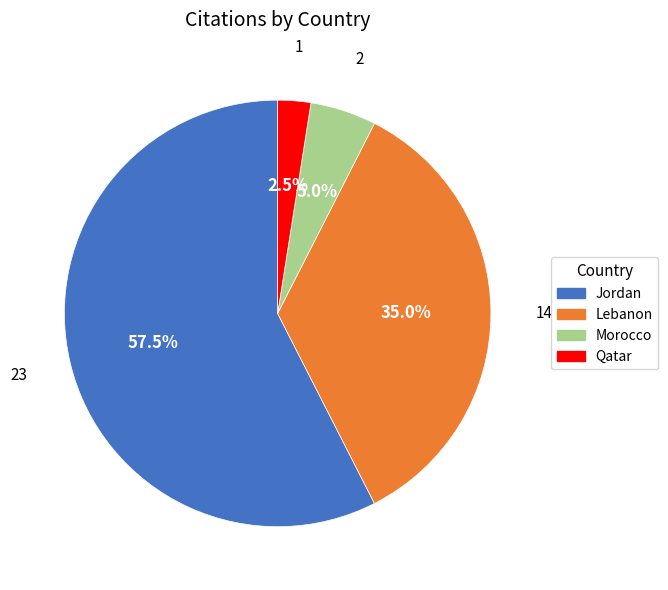

Which has a higher value, Jordan or Lebanon?

Jordan